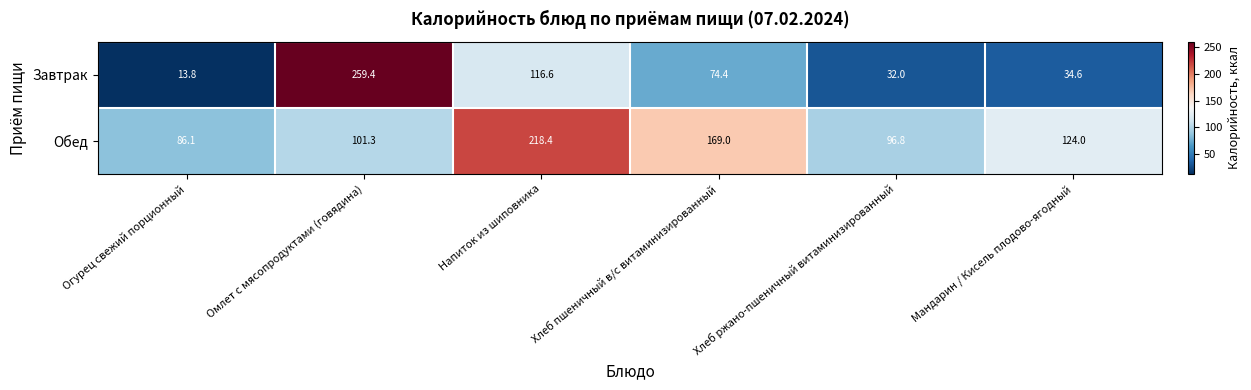

Count the number of data series in this chart.

2